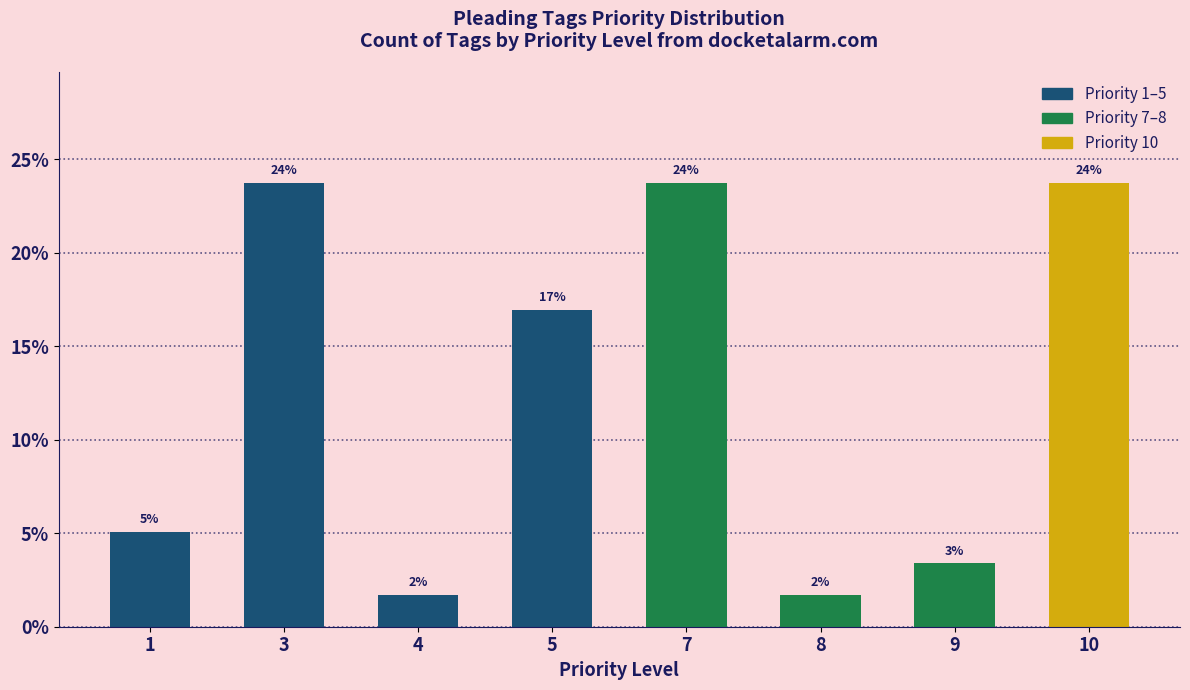

Which category has the lowest value across all series?

4